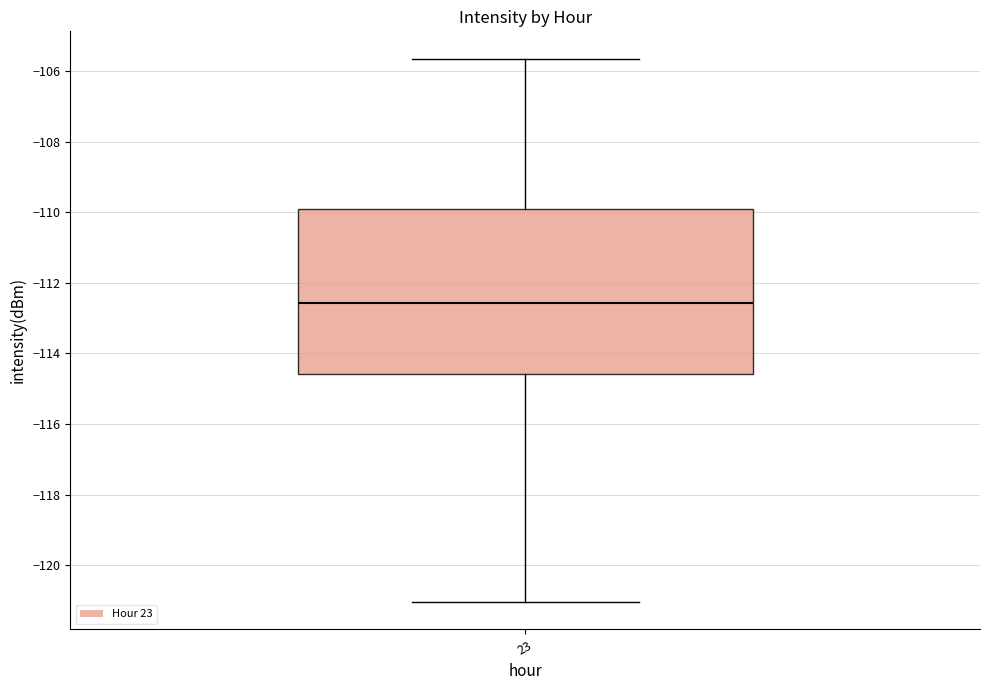

Transcribe this box plot: give where the median line is, the range the box spans, and where the two whiskers end, as read against the y-axis. The values are not printed on the chart, so give them approximately, as read against the axis.

median -112.6, box -114.6 to -110.0, whiskers -121.0 to -105.6